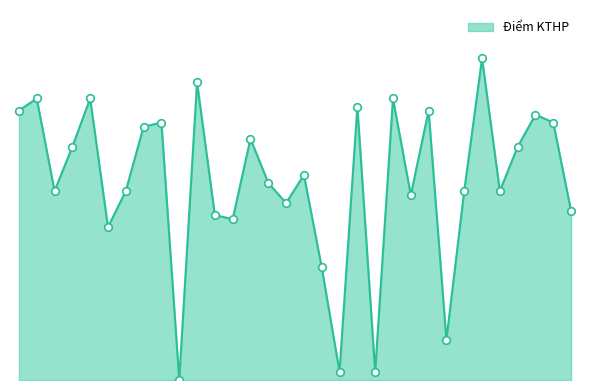

Is this an area chart (filled region under the line)?

Yes